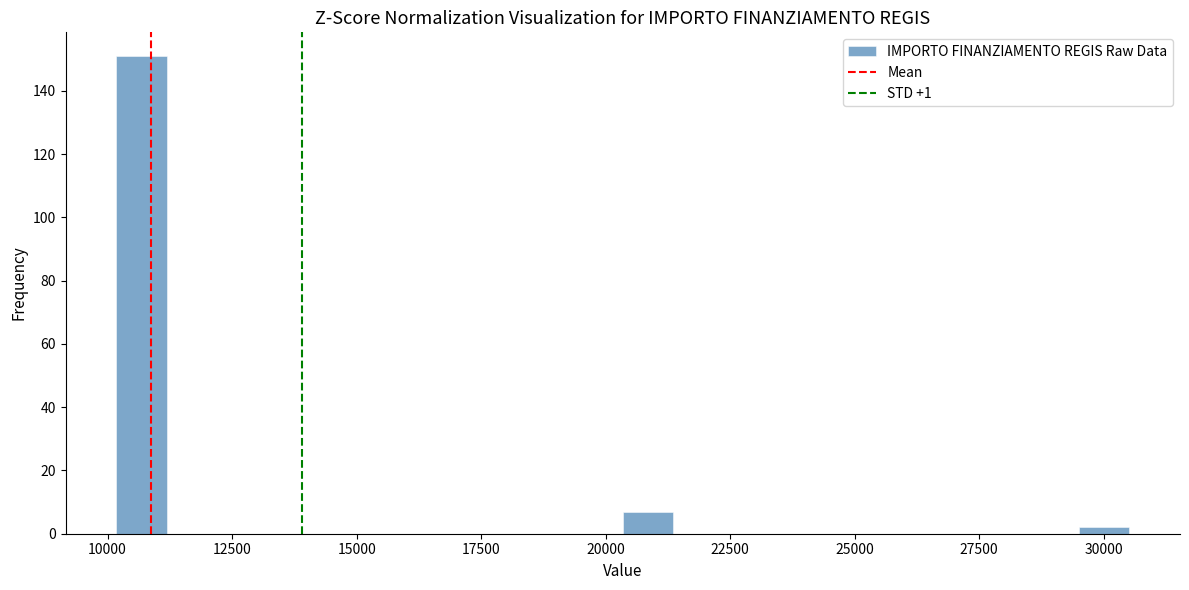

Around what value on the x-axis is the tallest bar? Give the approximate position of its centre, as read against the axis.

10500